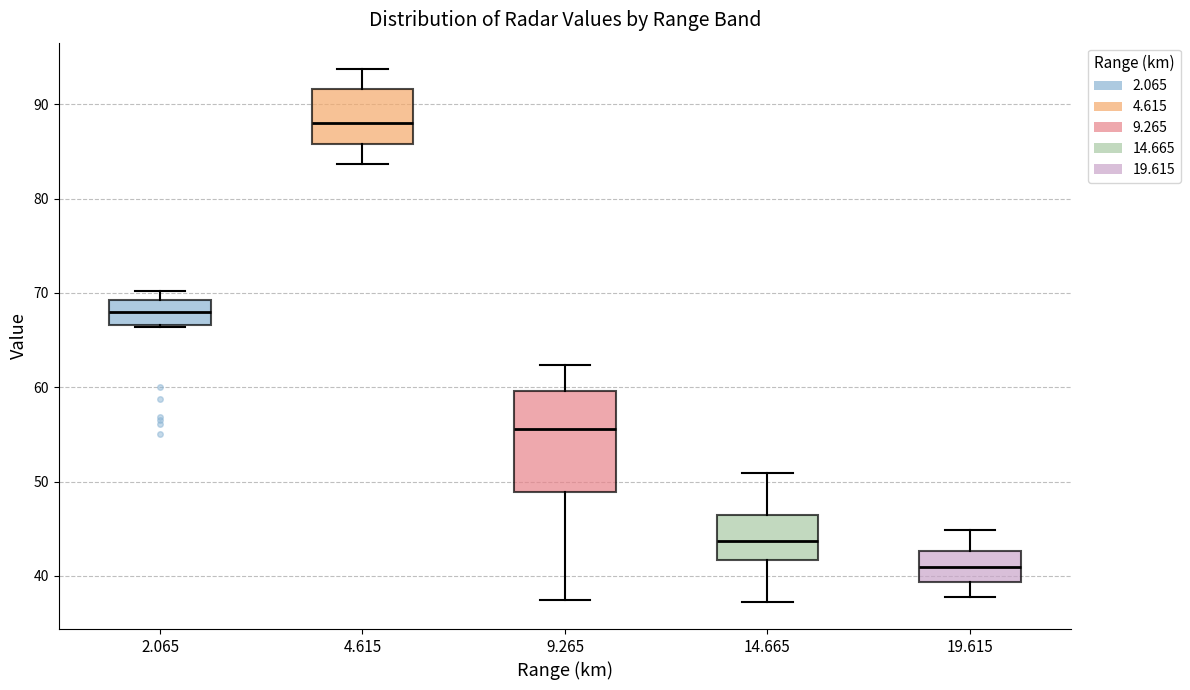

Comparing the boxes themselves (not the whiskers), which one is the tallest?

9.265